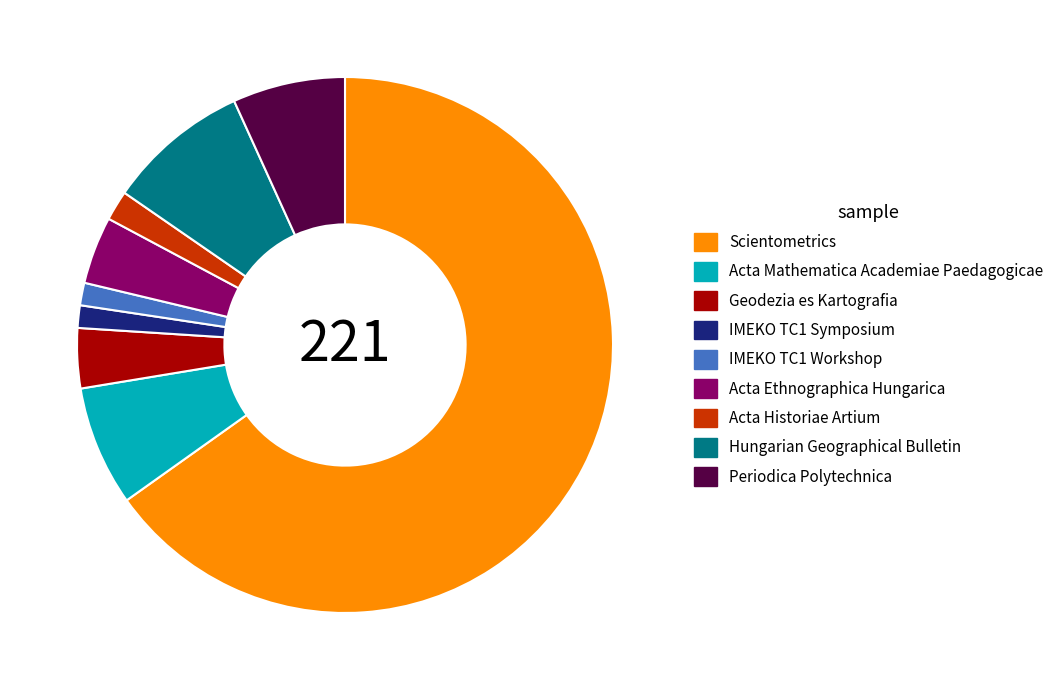

Is there a majority slice in this chart?

Yes